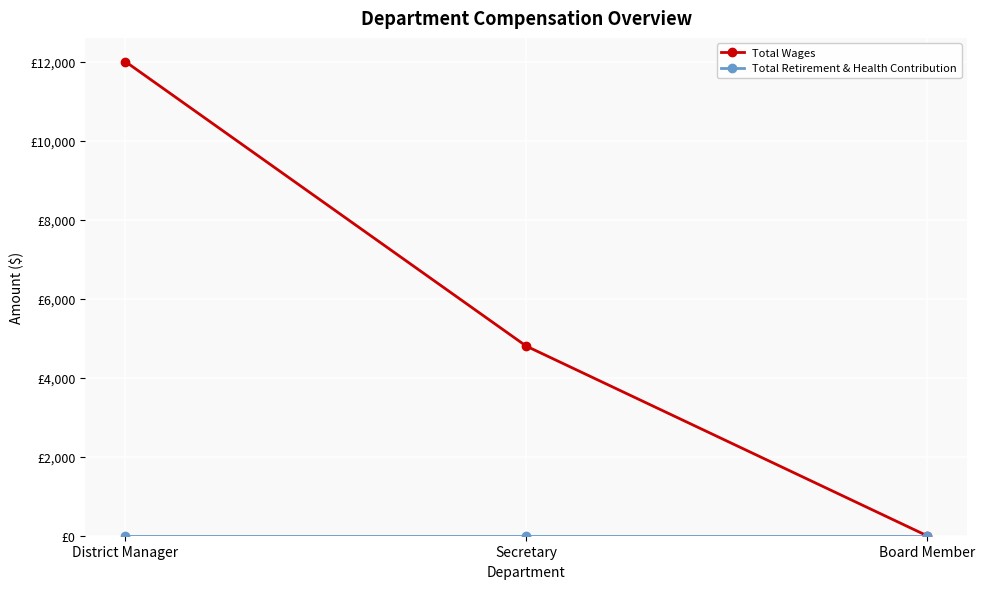

The Total Wages series shows 20358 at District Manager. True or false?

False